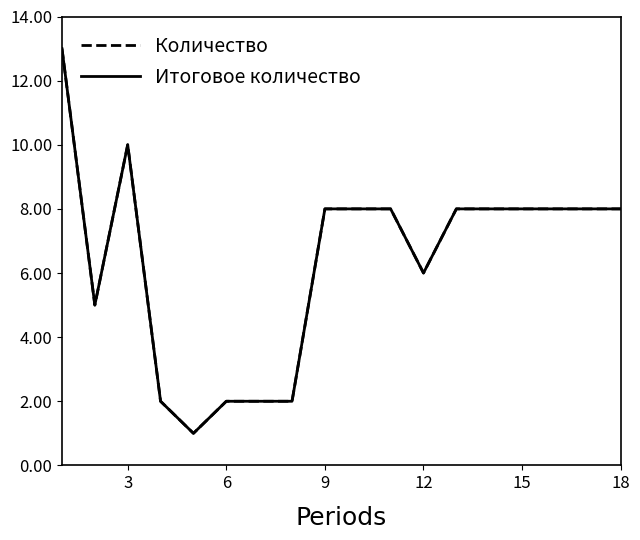

Does the chart have visible grid lines?

No